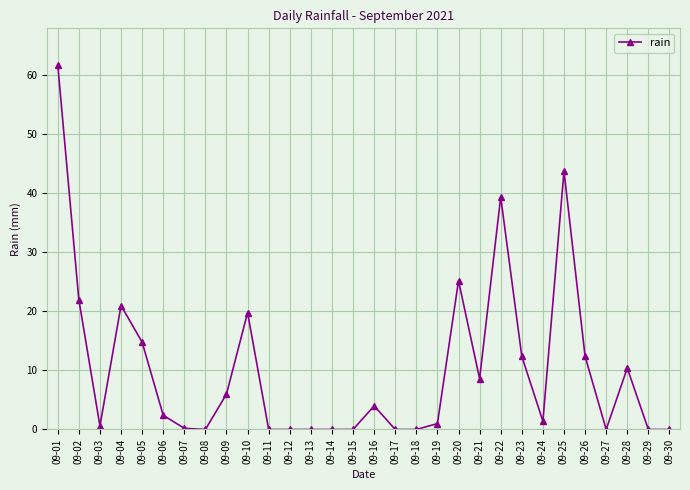

What is the average value?

10.2